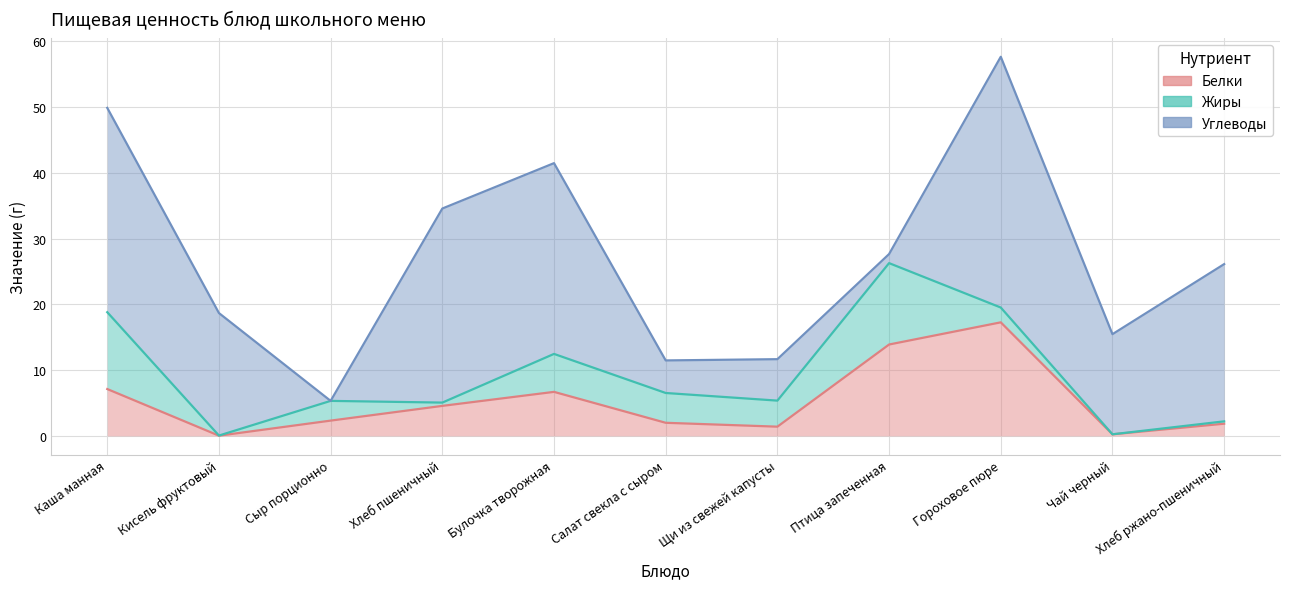

What is the average value of the Белки series?

5.2